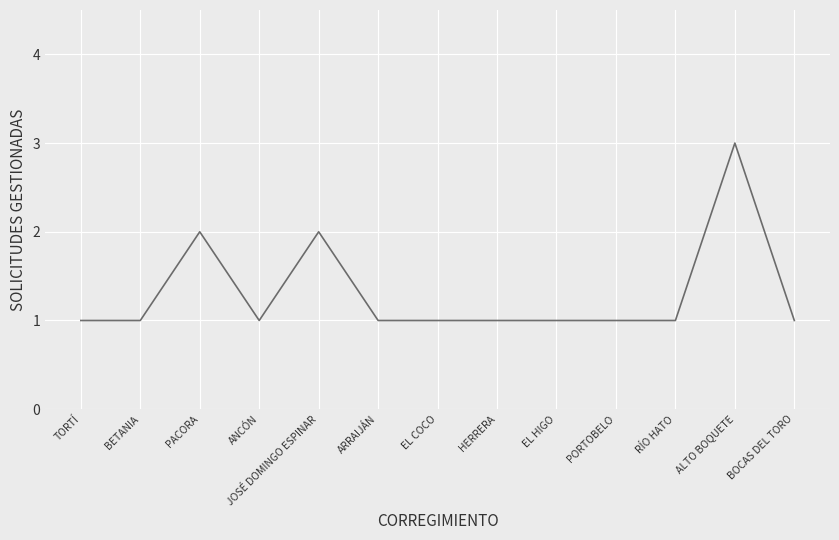

What is the greatest value displayed?

3